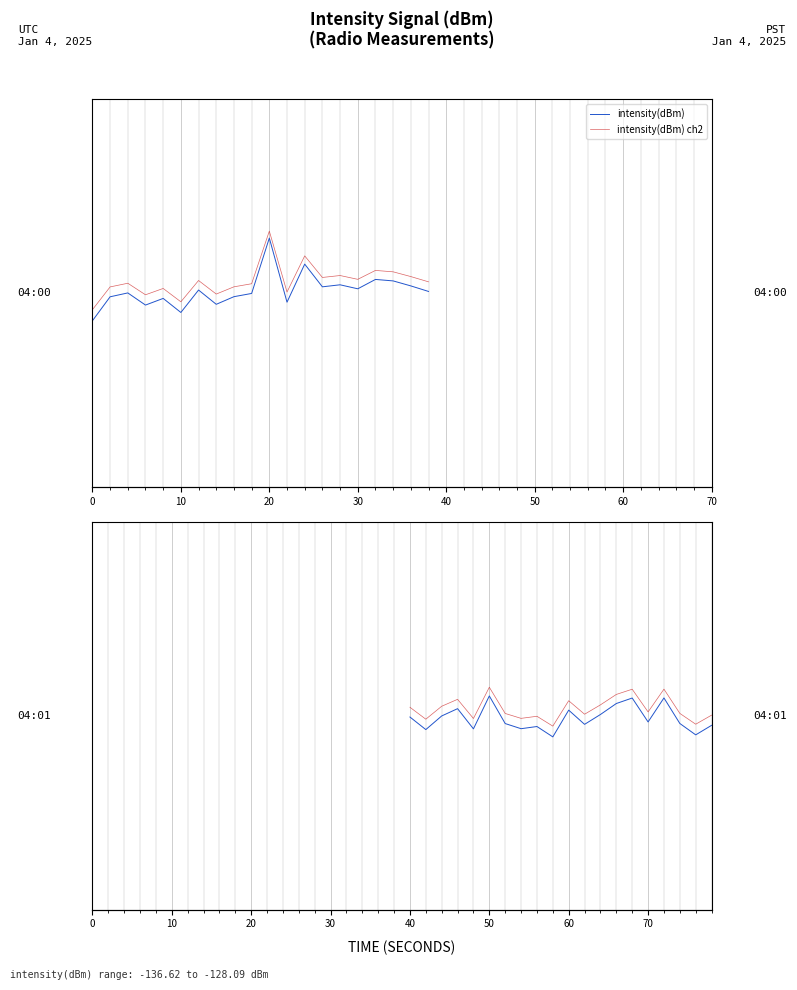

True or false: intensity(dBm) has more than 1 points higher than both neighbors.

True